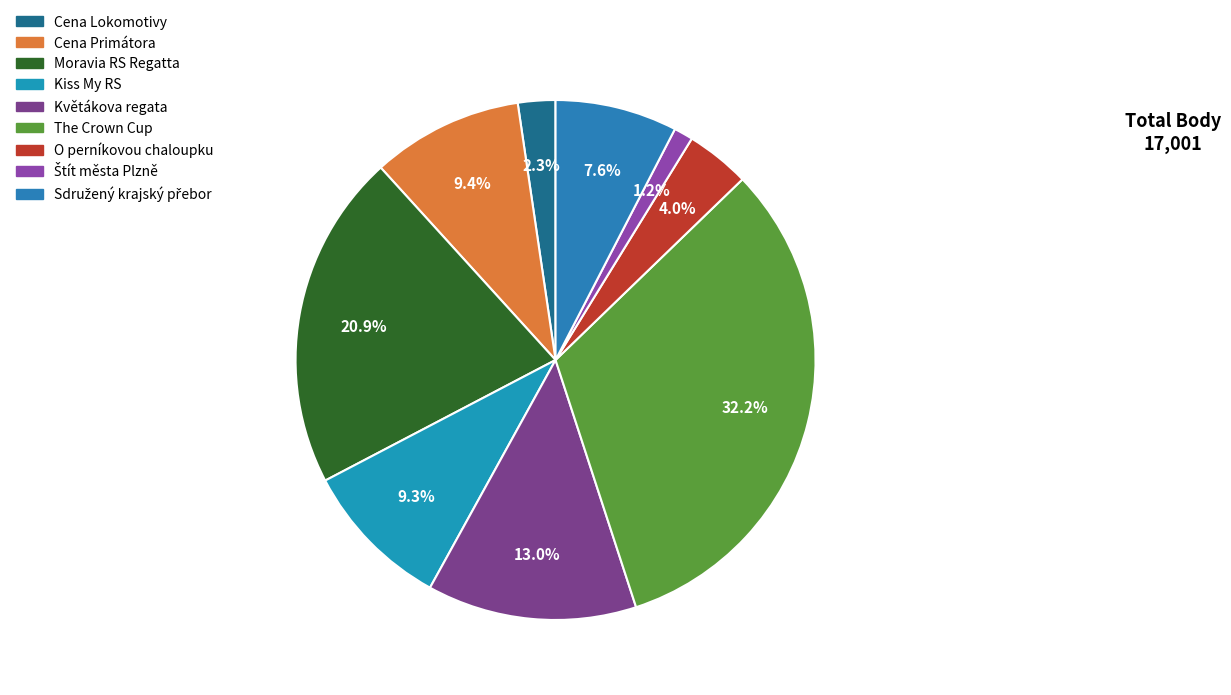

To the nearest percent, what portion does Moravia RS Regatta represent?

21%